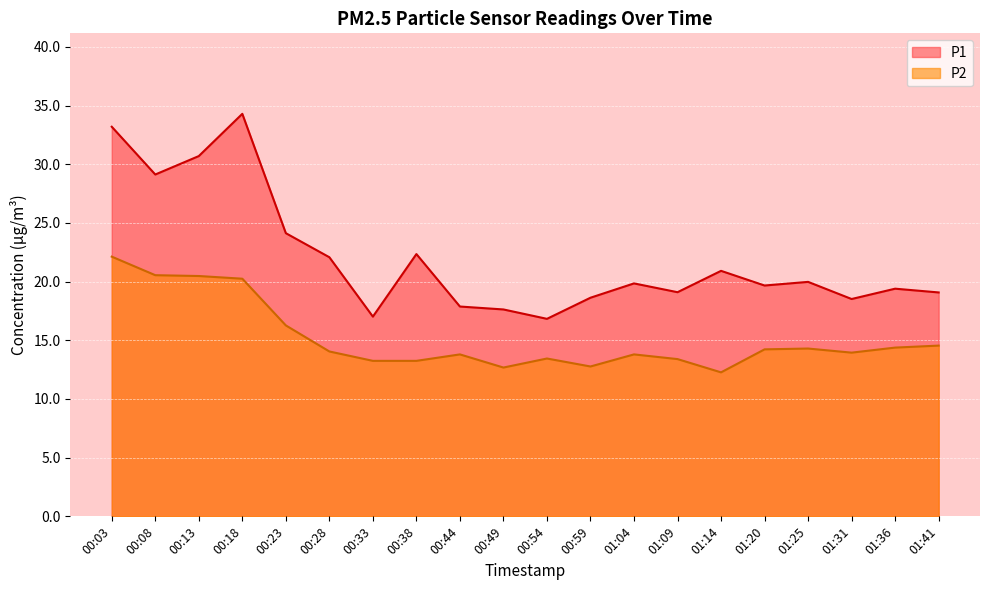

What is the minimum value for P2?

12.3